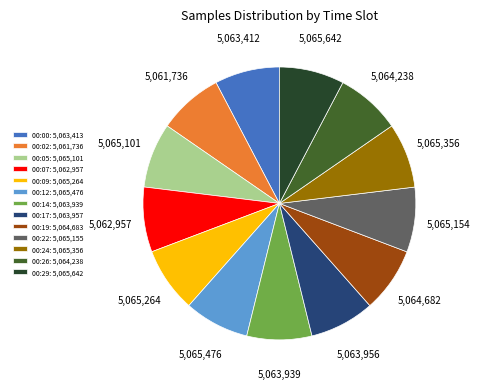

How many slices are in this pie chart?

13